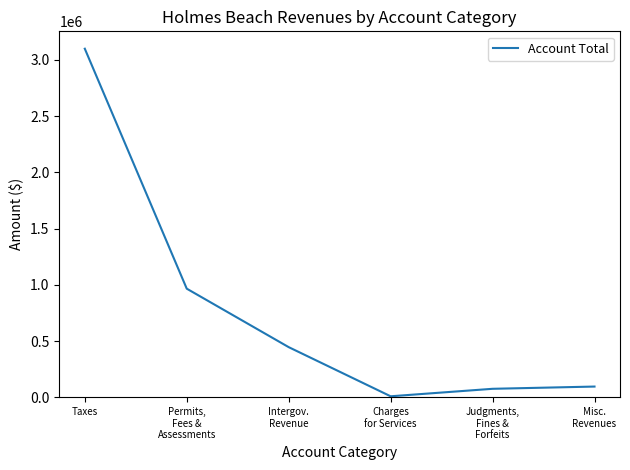

What is the difference between the second highest and second lowest values?

889988